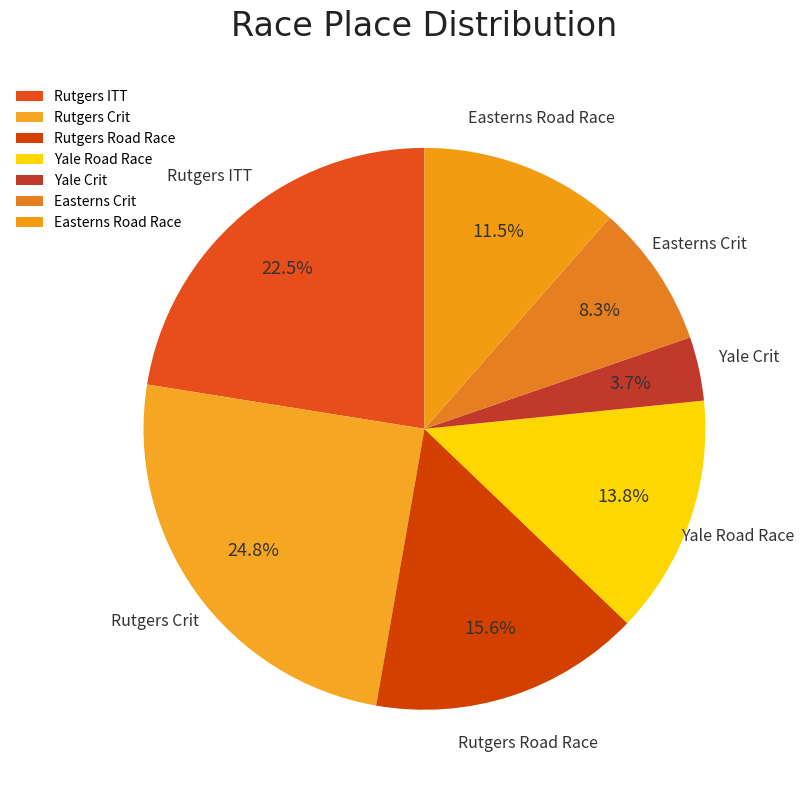

Combined, do Rutgers ITT and Rutgers Crit account for over 50%?

No